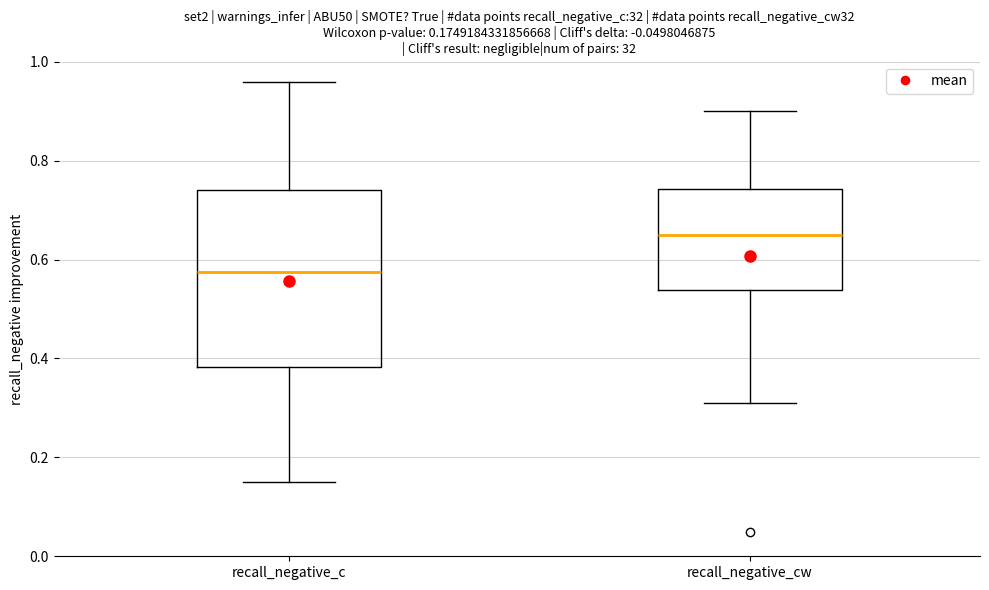

Which box's median line is the highest?

recall_negative_cw